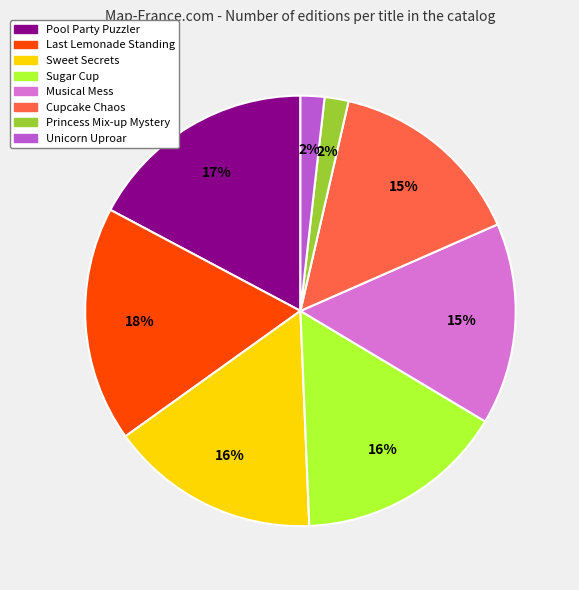

Do Musical Mess and Sugar Cup together represent more than half of the pie?

No